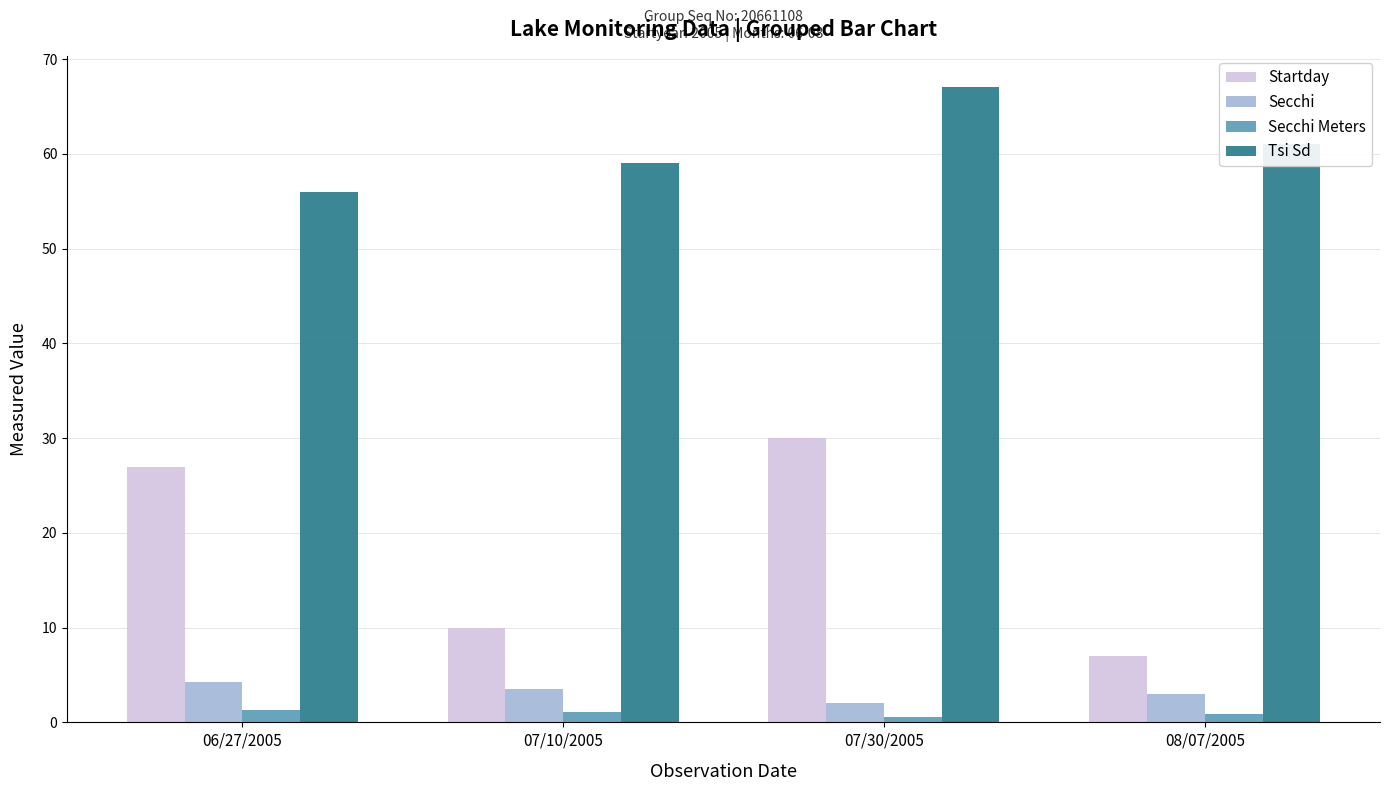

Which series has the widest spread of values?

Startday